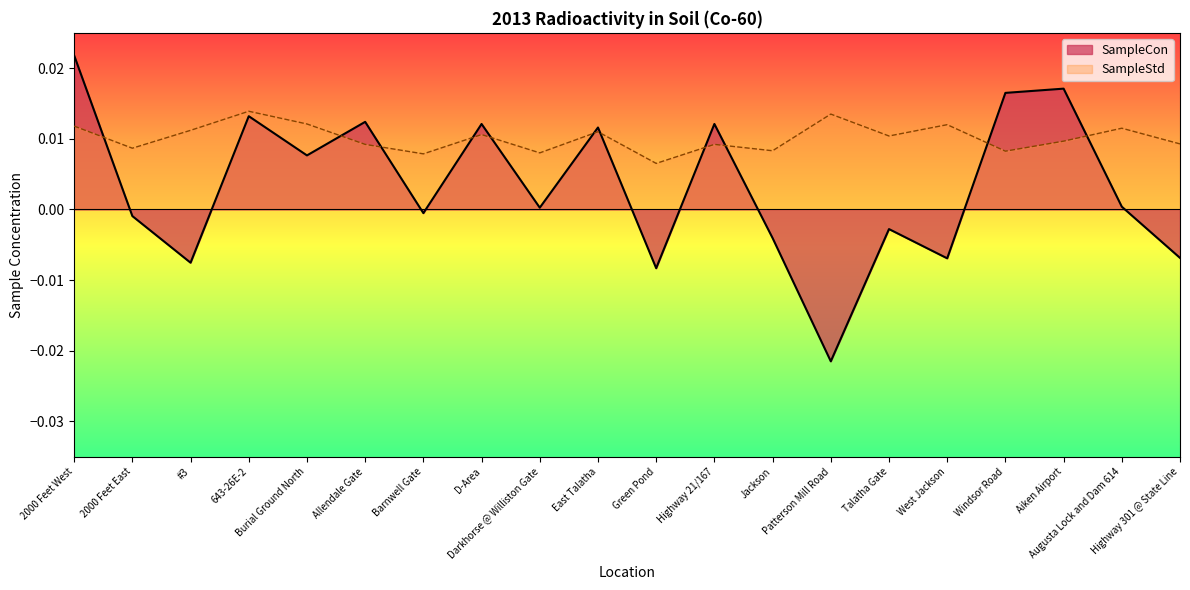

Is the value of SampleStd at D-Area greater than the value of SampleCon at Augusta Lock and Dam 614?

Yes